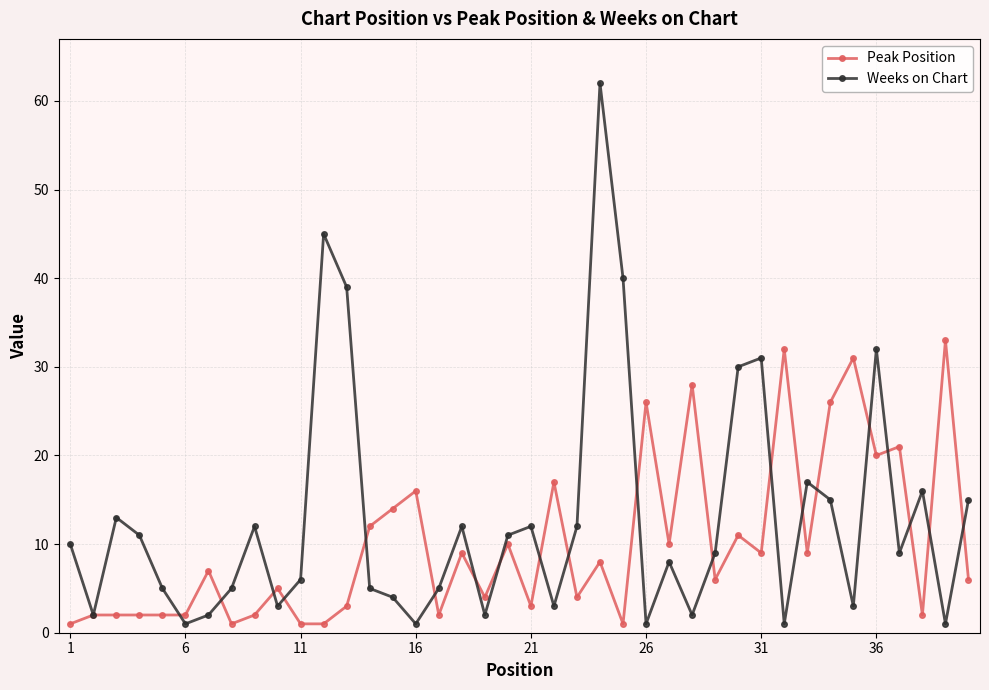

What is the difference between the maximum and minimum values in the Weeks on Chart series?

61